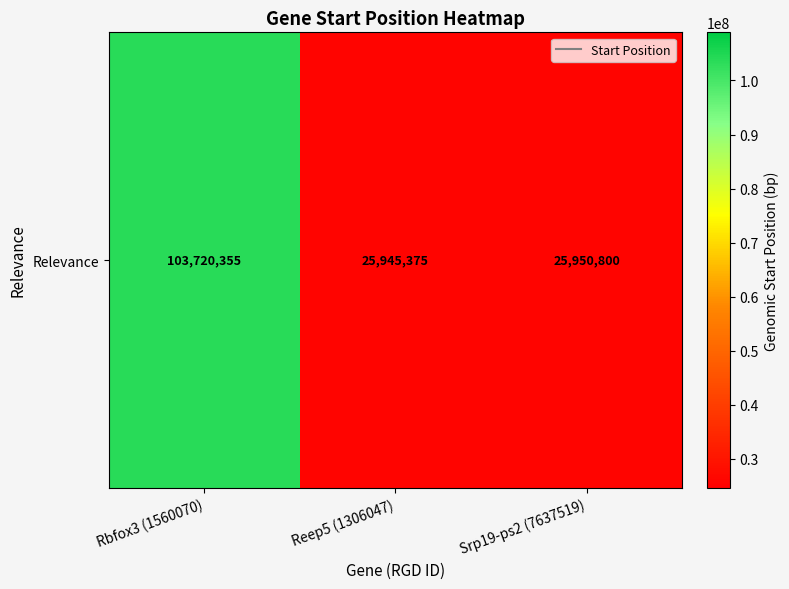

What is the sum of the values at Srp19-ps2 (7637519) and Reep5 (1306047)?

51896175